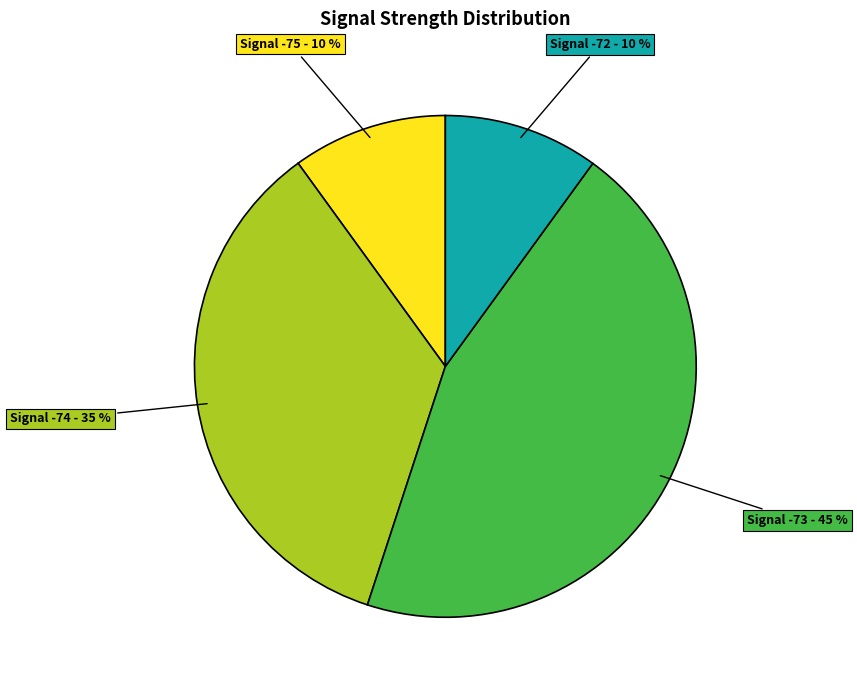

To the nearest percent, what is the difference between the largest and smallest slice percentages?

35%